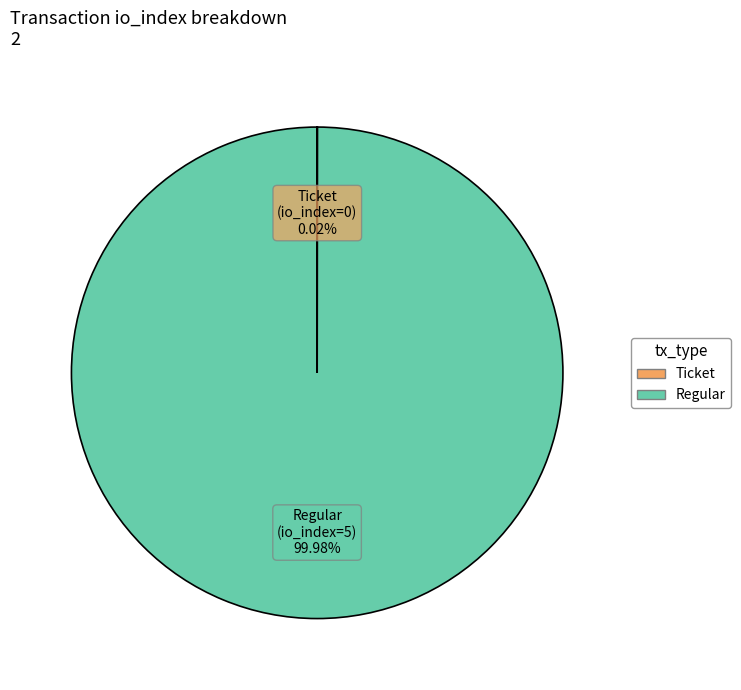

Is there a majority slice in this chart?

Yes